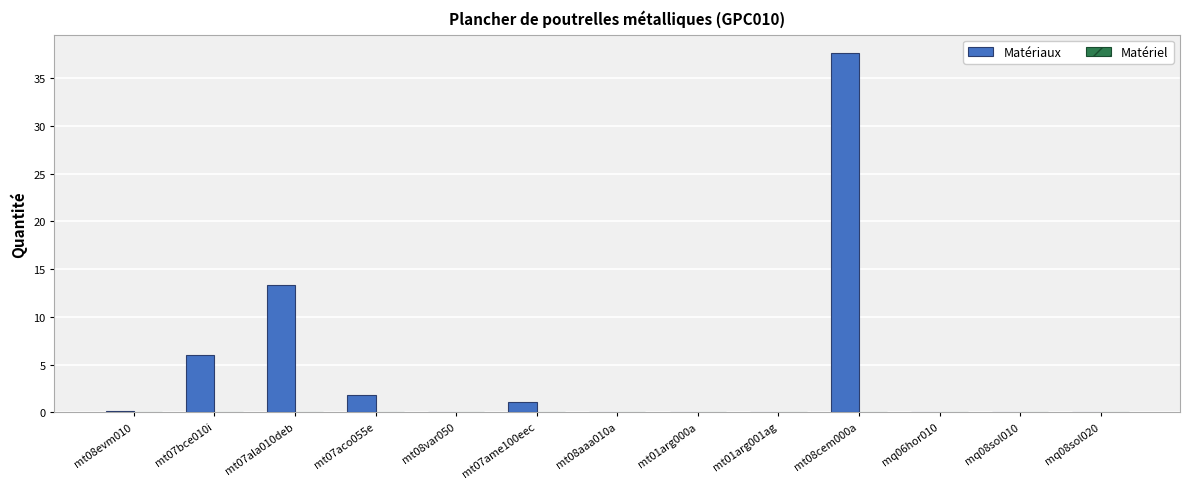

Which series changed the most between mt07aco055e and mt01arg000a?

Matériaux